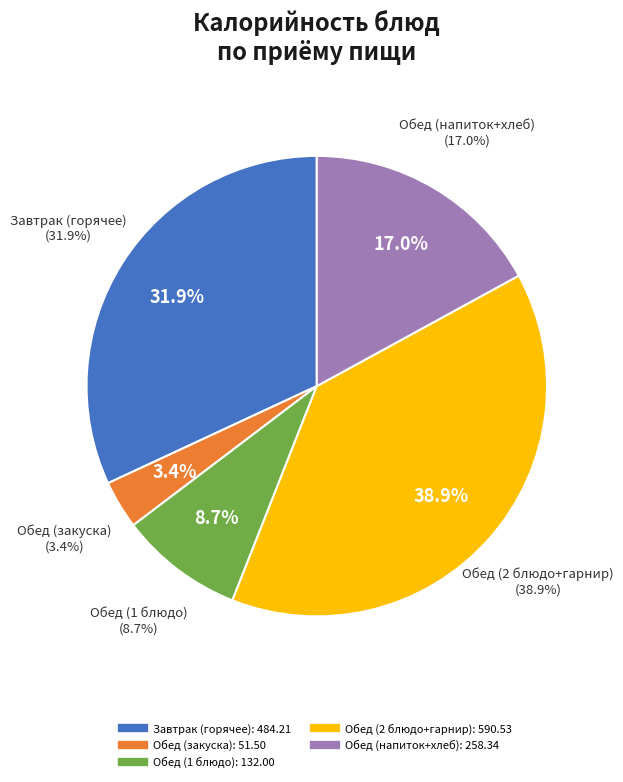

Does СОУС СМЕТАННО-ТОМАТНЫЙ represent more than half of the total?

No